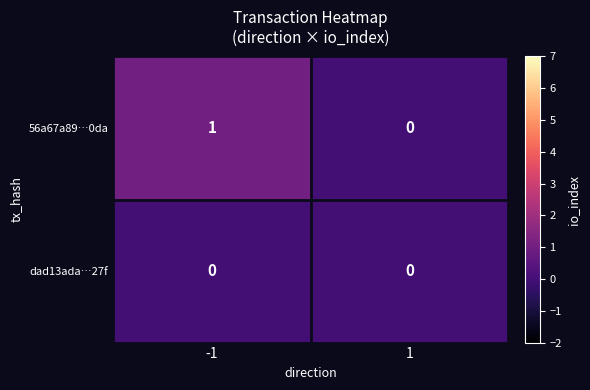

True or false: 56a67a89…0da has a value of 1 at -1.

True